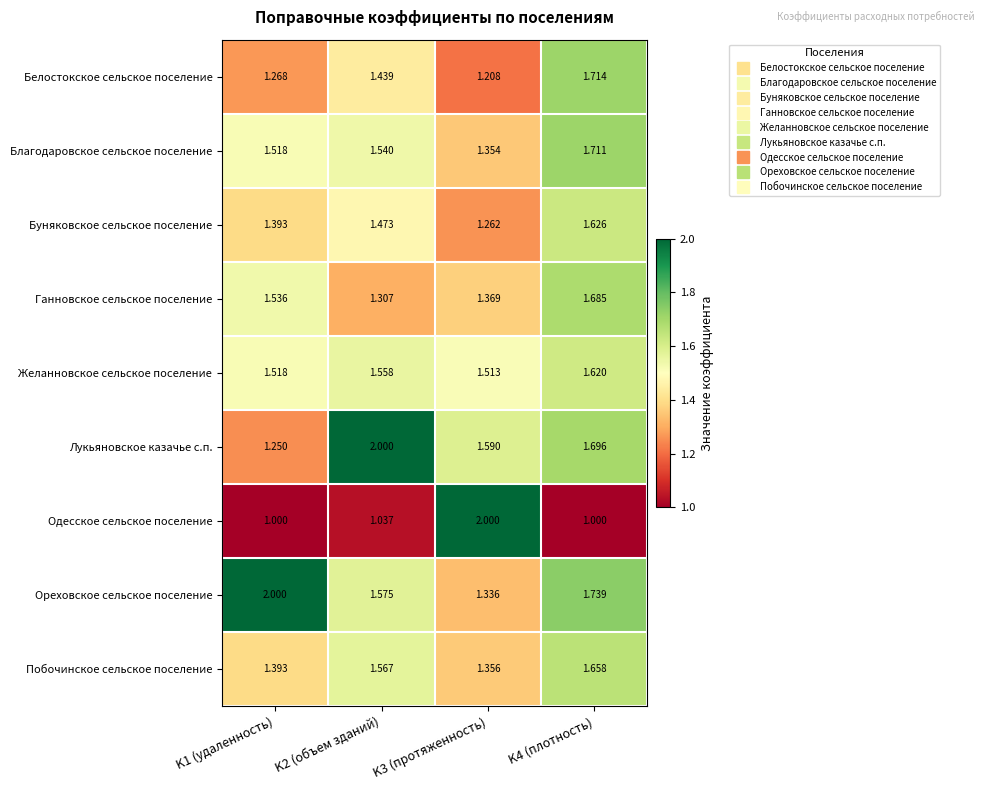

Is the value of Благодаровское сельское поселение at K4 (плотность) greater than the value of Желанновское сельское поселение at K1 (удаленность)?

Yes